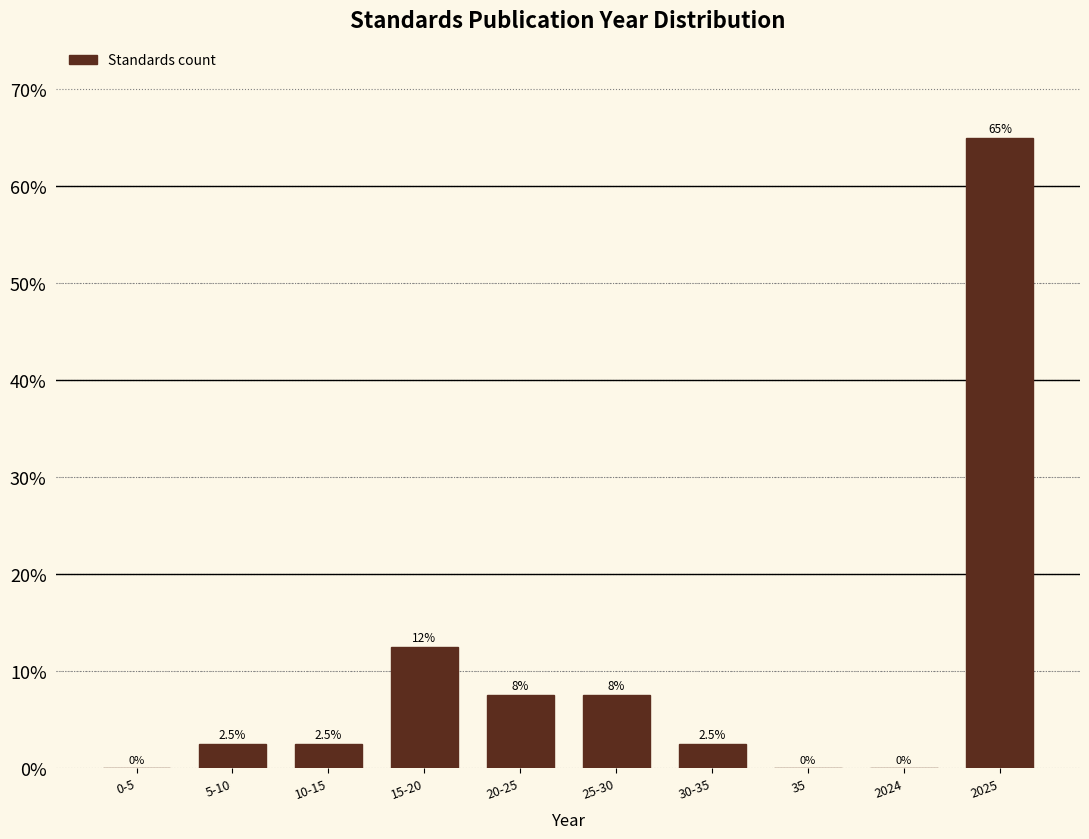

Reading left to right, list all the values displayed in this chart.

0-5=0.0	5-10=2.5	10-15=2.5	15-20=12.5	20-25=7.5	25-30=7.5	30-35=2.5	35=0.0	2024=0.0	2025=65.0